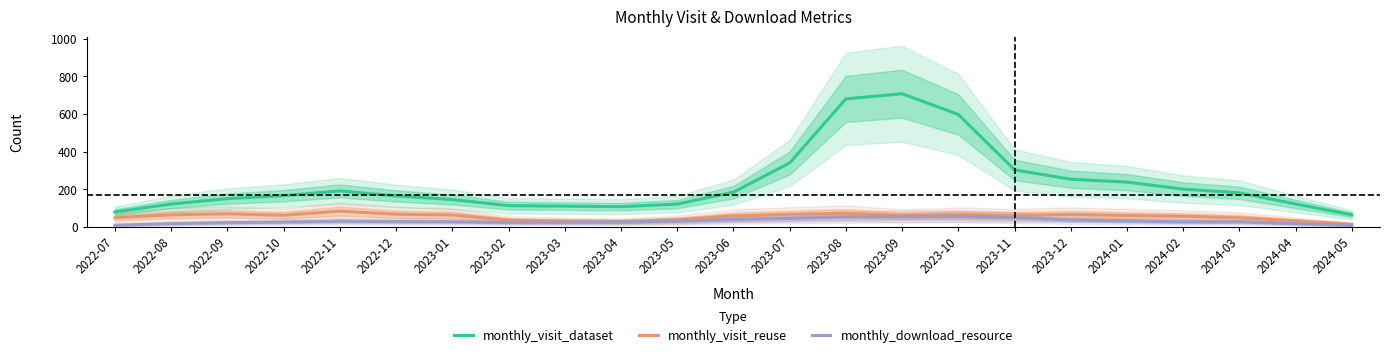

What is the label of the 23rd point from the left?

2024-05